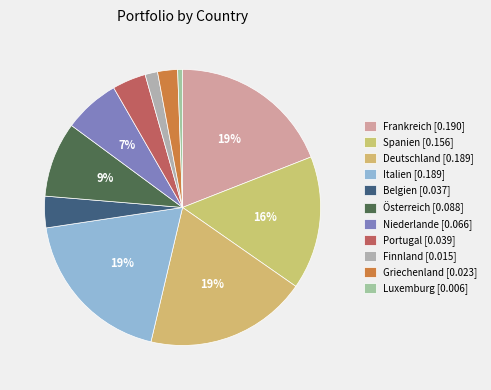

How many segments does this pie chart have?

11